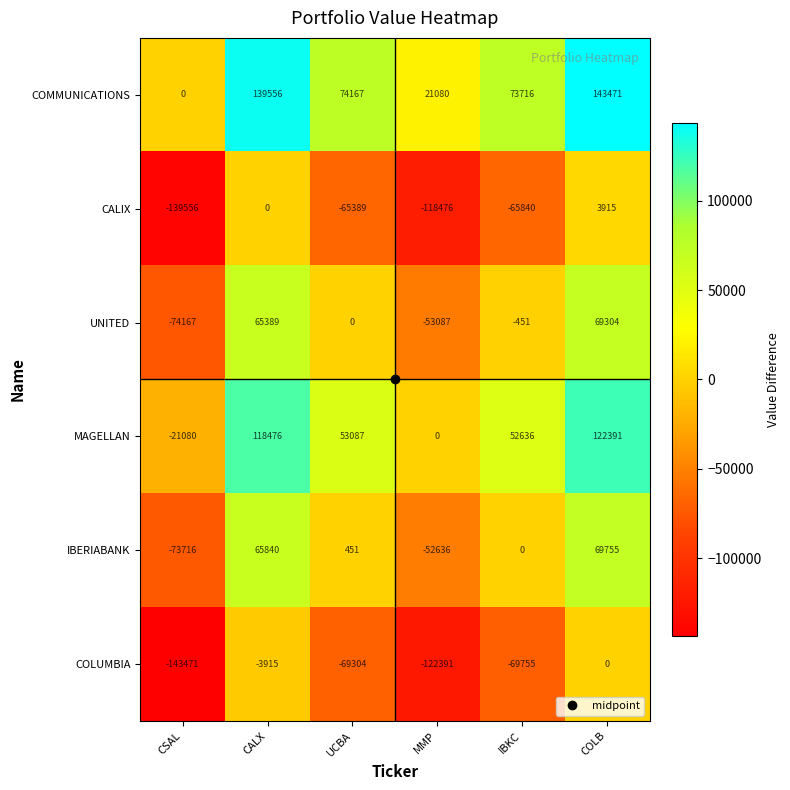

At IBKC, list the series in order from smallest to largest.

COLUMBIA, CALIX, UNITED, IBERIABANK, MAGELLAN, COMMUNICATIONS